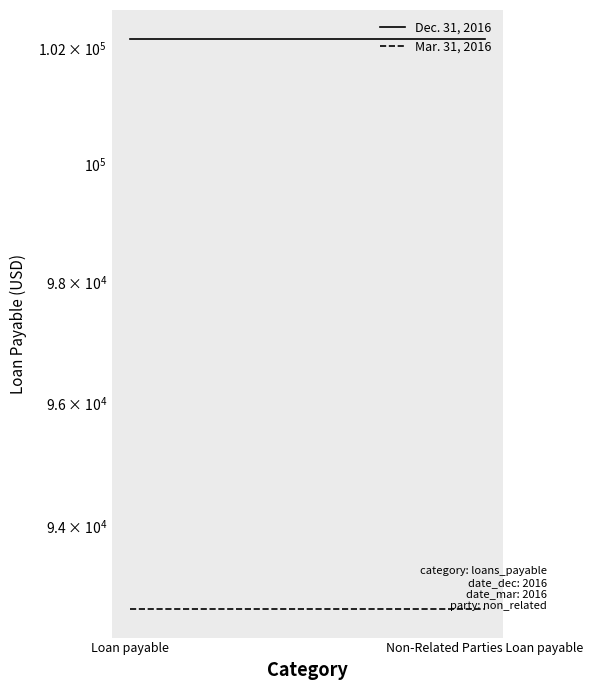

Reading left to right, what are all the values shown in this chart?

Dec. 31, 2016: Loan payable=102177	Non-Related Parties Loan payable=102177
Mar. 31, 2016: Loan payable=92677	Non-Related Parties Loan payable=92677